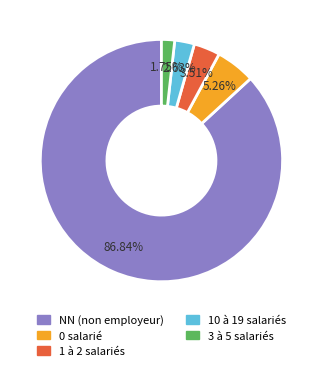

Count the number of slices in the pie.

5